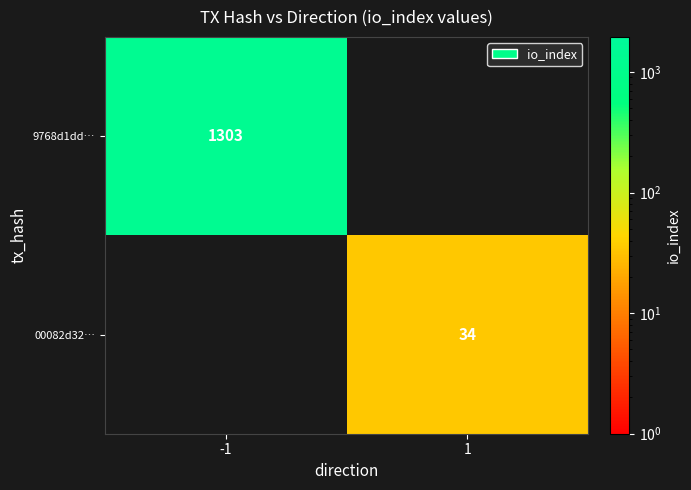

What is the spread (max minus min) of values at 1?

34